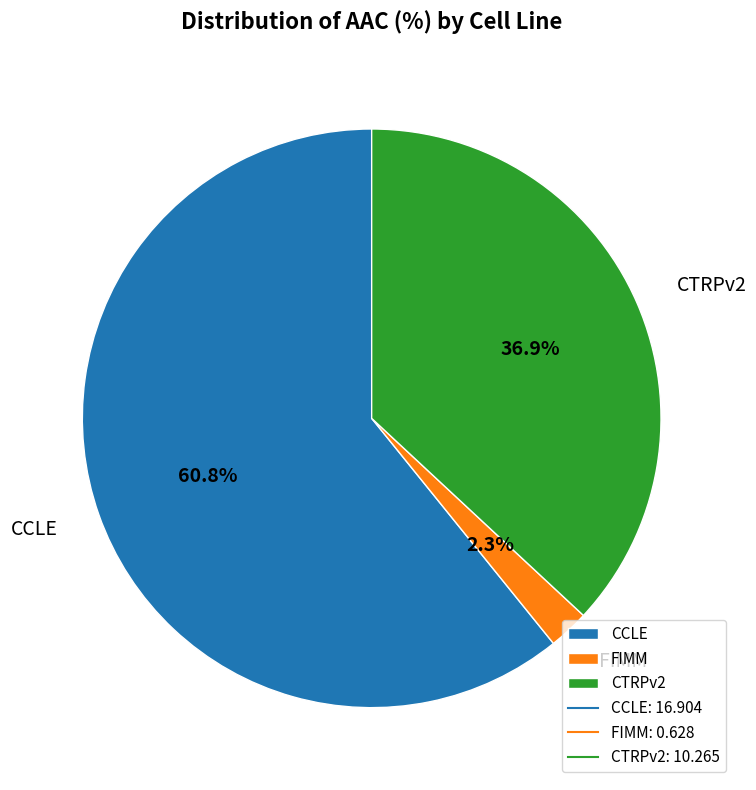

Rank the categories by value from lowest to highest.

FIMM, CTRPv2, CCLE